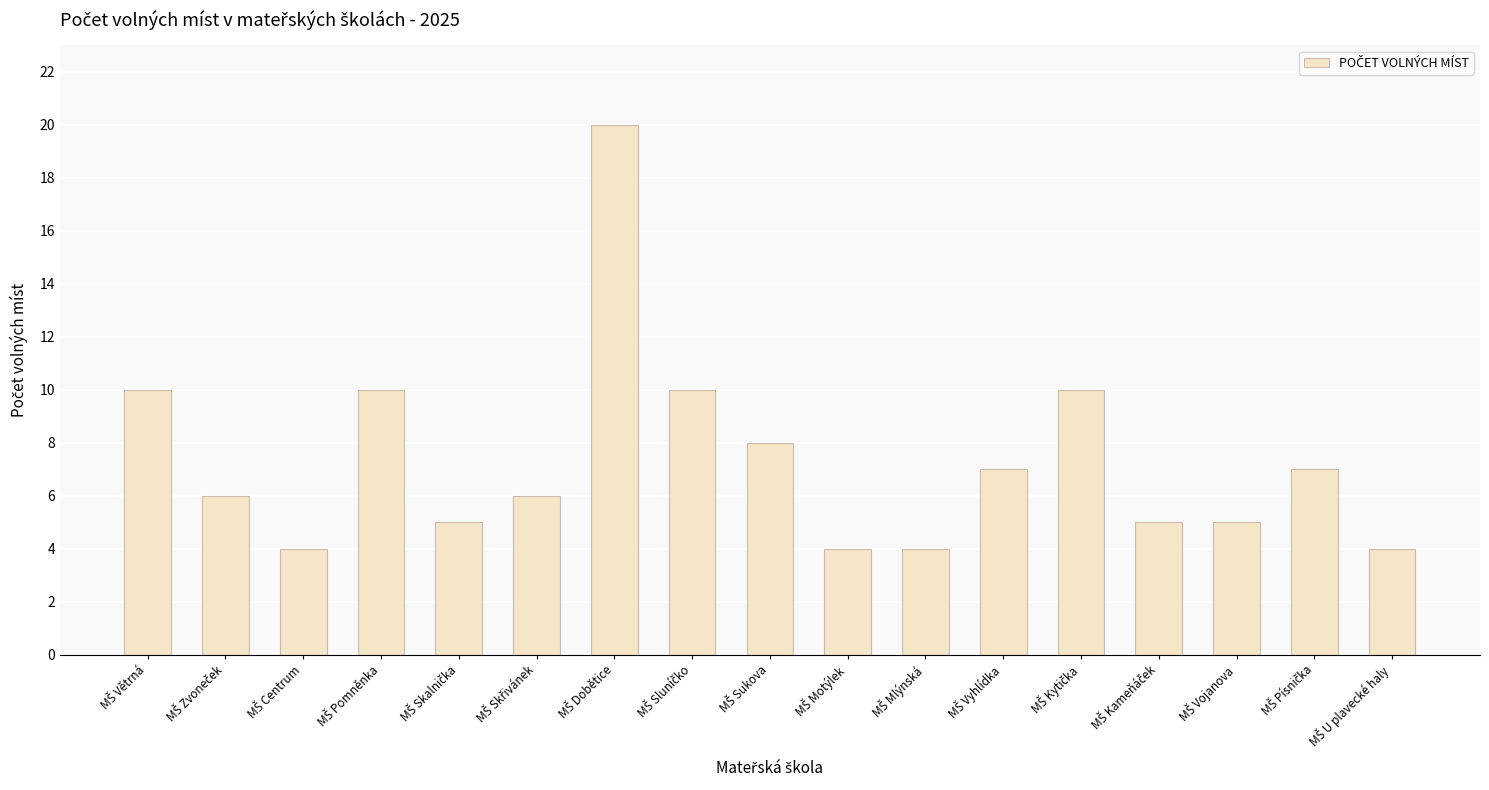

What is the maximum value shown in the chart?

20